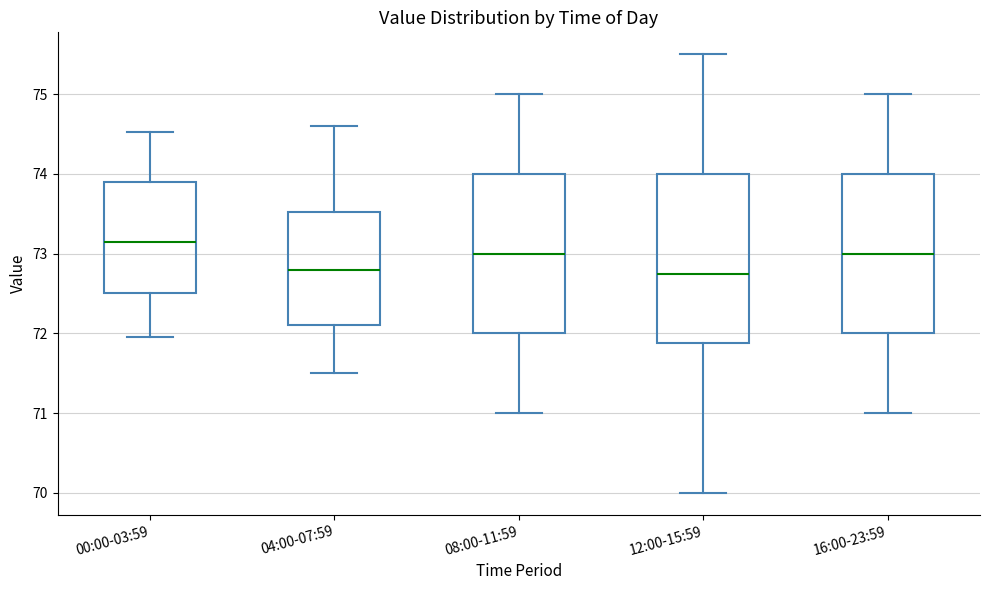

Reading left to right, read every box against the y-axis: the position of its median line, the range the box covers, and the ends of its whiskers. The values are not printed on the chart, so give them approximately, as read against the axis.

00:00-03:59: median 73.1, box 72.5 to 73.9, whiskers 72.0 to 74.5
04:00-07:59: median 72.8, box 72.1 to 73.5, whiskers 71.5 to 74.6
08:00-11:59: median 73.0, box 72.0 to 74.0, whiskers 71.0 to 75.0
12:00-15:59: median 72.8, box 71.9 to 74.0, whiskers 70.0 to 75.5
16:00-23:59: median 73.0, box 72.0 to 74.0, whiskers 71.0 to 75.0